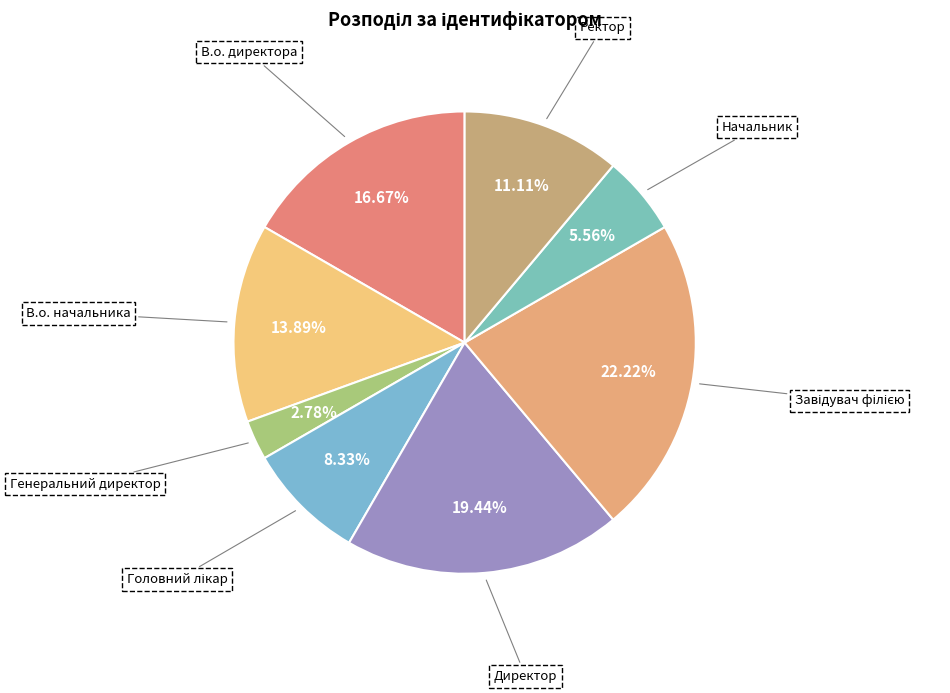

The Ректор slice represents 18% of the pie. True or false?

False